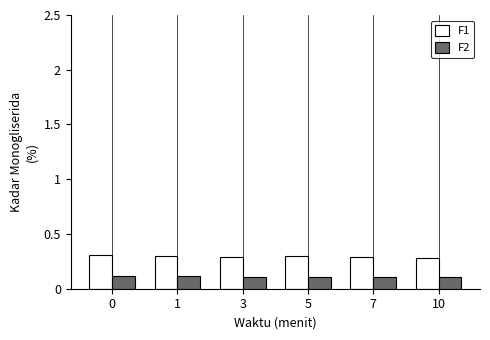

The value of F2 at 5 is 0.0. True or false?

False